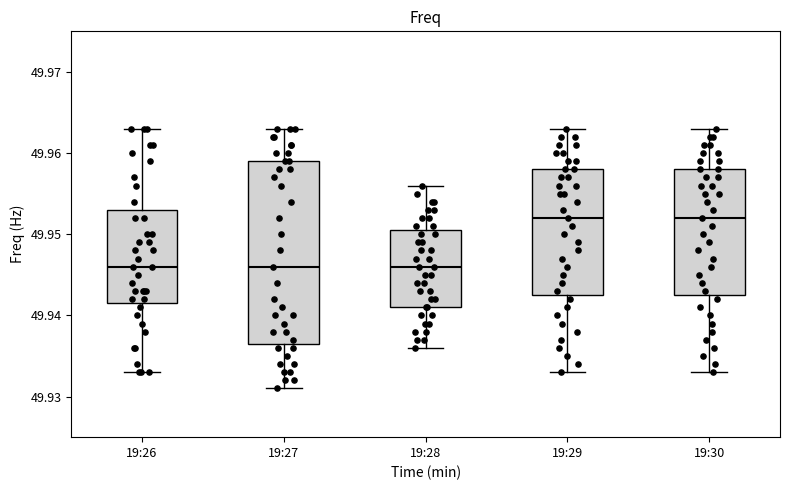

Reading left to right, read every box against the y-axis: the position of its median line, the range the box covers, and the ends of its whiskers. The values are not printed on the chart, so give them approximately, as read against the axis.

19:26: median 49.946, box 49.942 to 49.953, whiskers 49.933 to 49.963
19:27: median 49.946, box 49.937 to 49.959, whiskers 49.931 to 49.963
19:28: median 49.946, box 49.941 to 49.951, whiskers 49.936 to 49.956
19:29: median 49.952, box 49.943 to 49.958, whiskers 49.933 to 49.963
19:30: median 49.952, box 49.943 to 49.958, whiskers 49.933 to 49.963